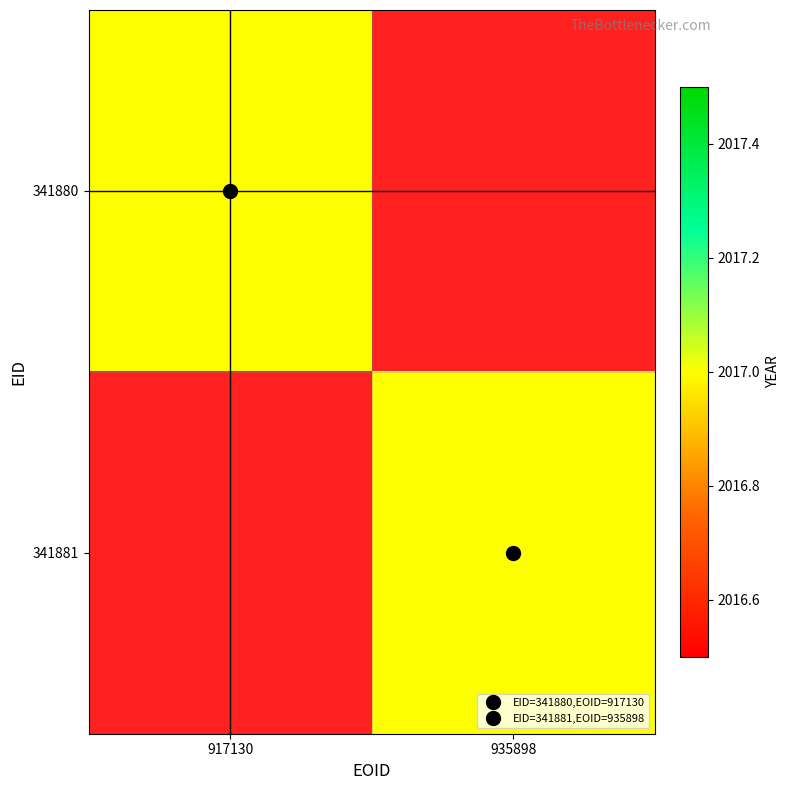

What is the greatest value displayed?

2017